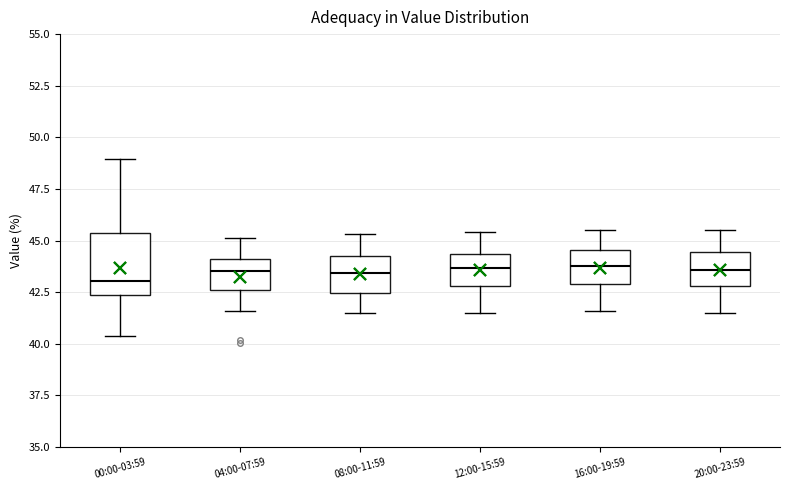

Reading left to right, transcribe this box plot: for each box, give where its median line is, the range the box spans, and where its two whiskers end, as read against the y-axis. The values are not printed on the chart, so give them approximately, as read against the axis.

00:00-03:59: median 43.0, box 42.5 to 45.5, whiskers 40.5 to 49.0
04:00-07:59: median 43.5, box 42.5 to 44.0, whiskers 41.5 to 45.0
08:00-11:59: median 43.5, box 42.5 to 44.5, whiskers 41.5 to 45.5
12:00-15:59: median 43.5, box 43.0 to 44.5, whiskers 41.5 to 45.5
16:00-19:59: median 44.0, box 43.0 to 44.5, whiskers 41.5 to 45.5
20:00-23:59: median 43.5, box 43.0 to 44.5, whiskers 41.5 to 45.5